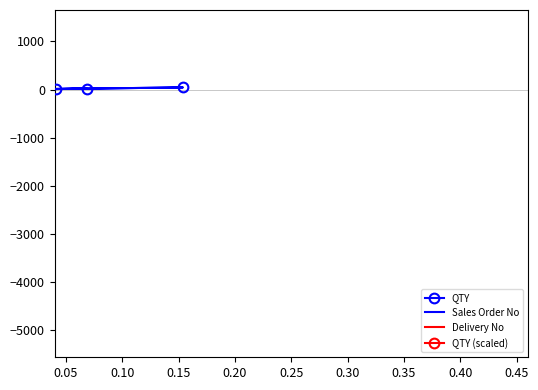

At 0.35, list the series in order from largest to smallest.

QTY, QTY (scaled), Delivery No, Sales Order No